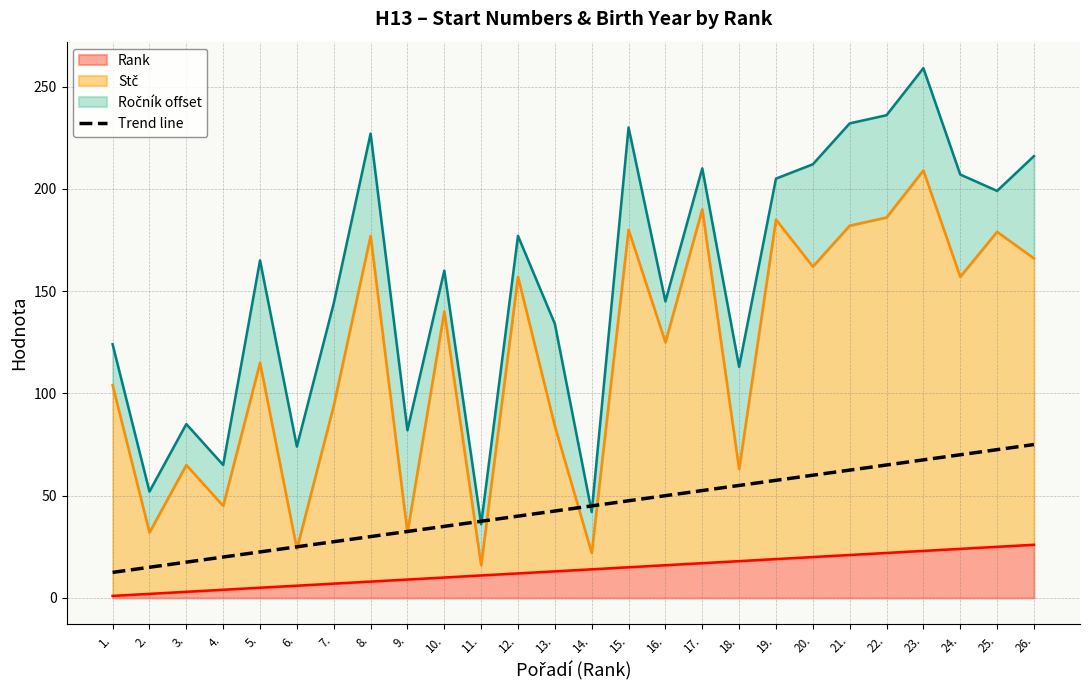

Reading left to right, extract all data points from this chart.

12.5	15.0	17.5	20.0	22.5	25.0	27.5	30.0	32.5	35.0	37.5	40.0	42.5	45.0	47.5	50.0	52.5	55.0	57.5	60.0	62.5	65.0	67.5	70.0	72.5	75.0